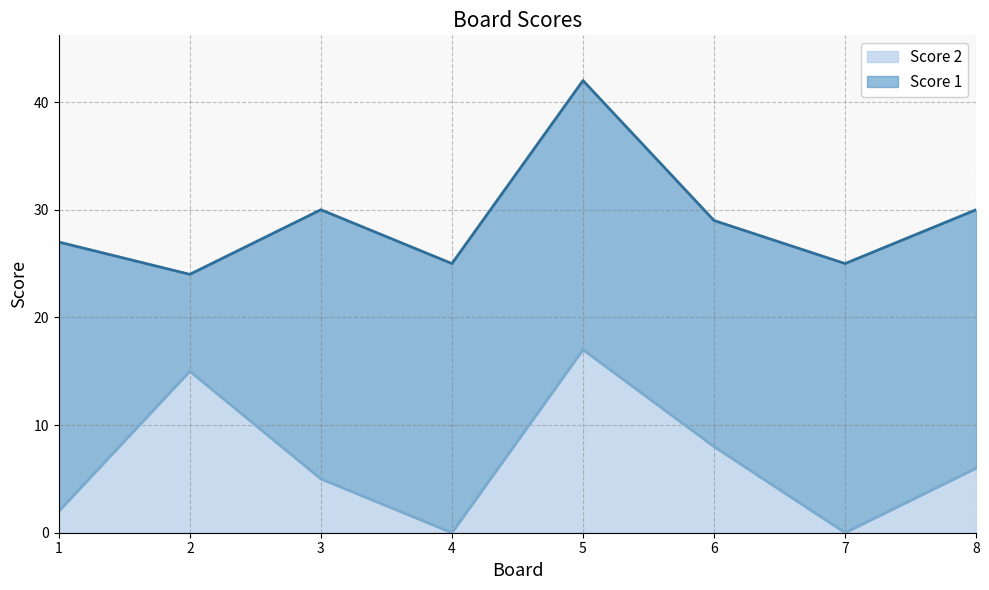

What is the sum of all values?

53